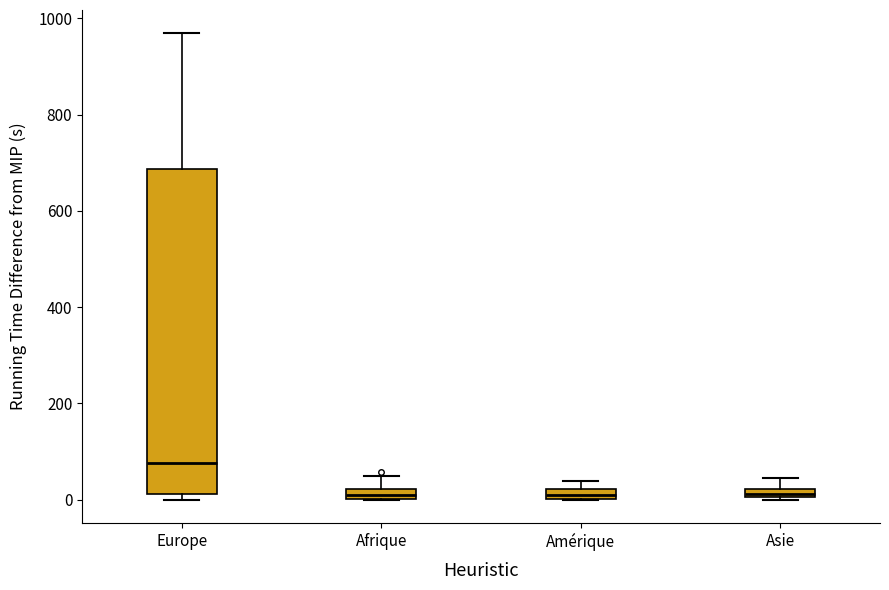

Which box is the tallest, from its lower edge to its upper edge?

Europe